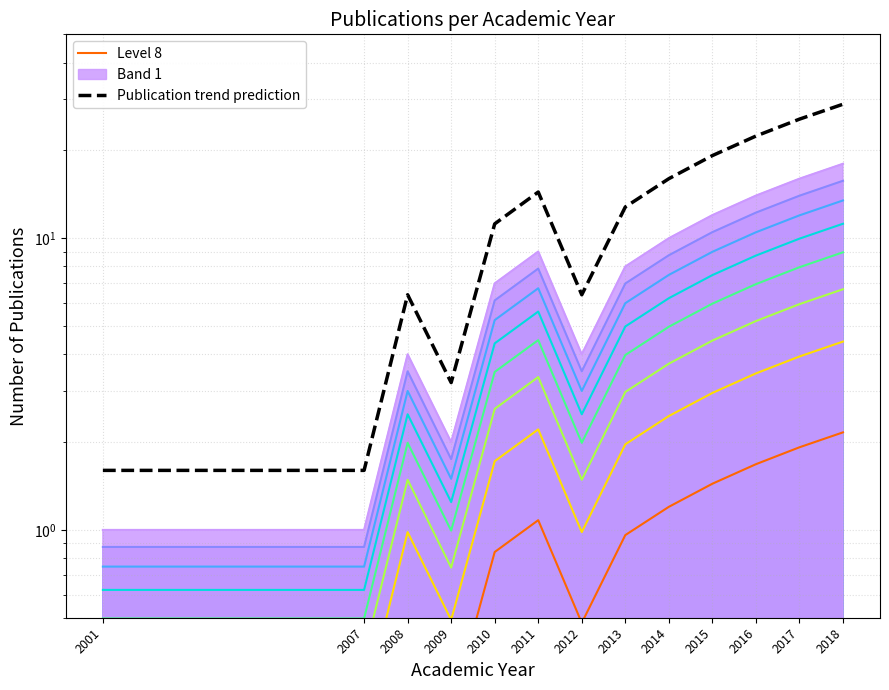

What is the approximate value of Publication trend prediction at 2001?

1.6